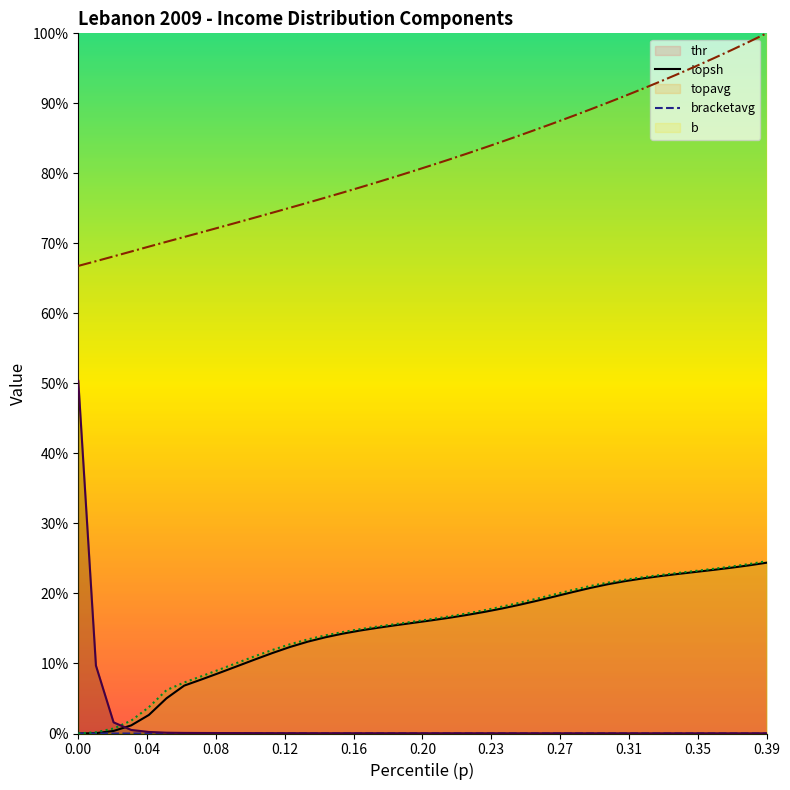

Is the value of b at 0.17 greater than the value of topavg at 0.22?

No